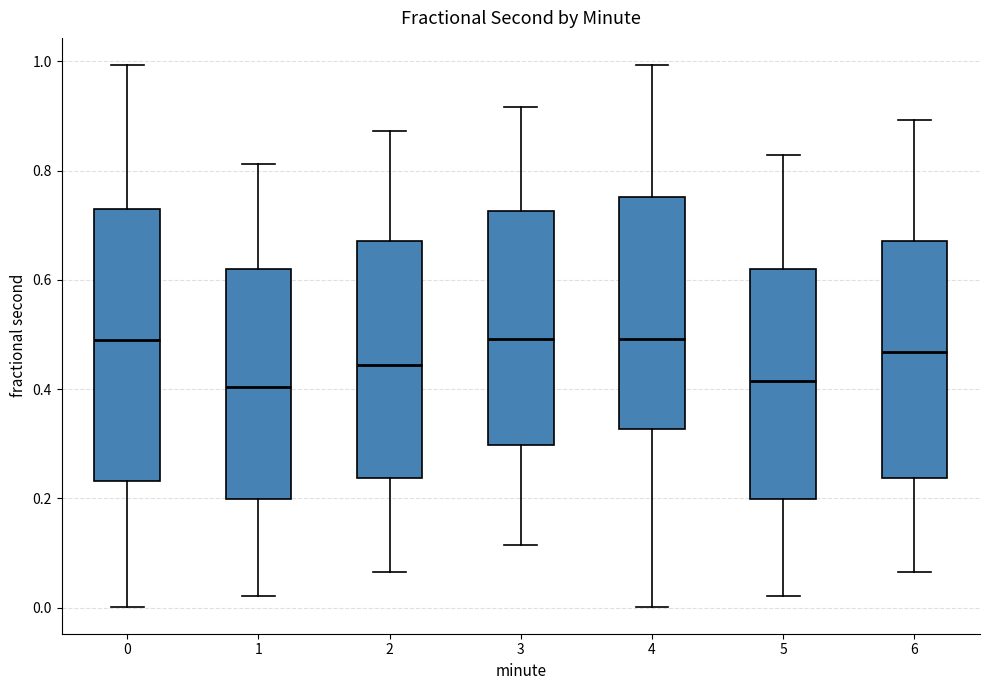

Where is the lower edge of the box at x = 2 on the y-axis? The values are not printed on the chart, so give them approximately, as read against the axis.

0.24